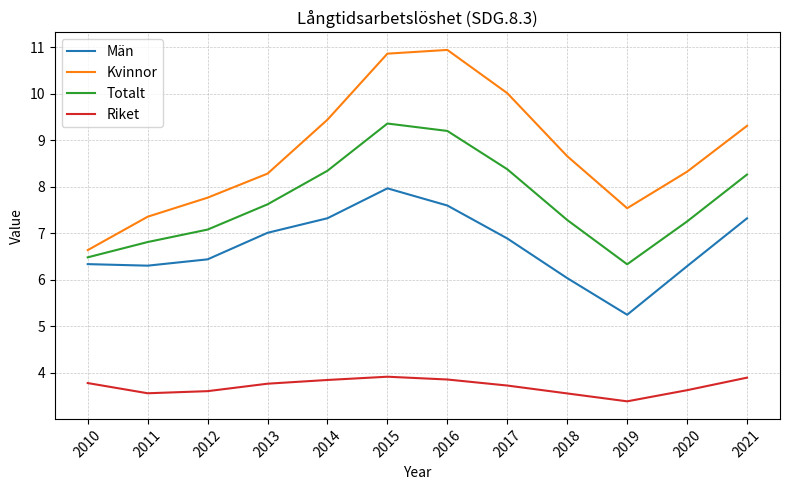

What is the difference between the maximum and minimum values in the Totalt series?

3.0